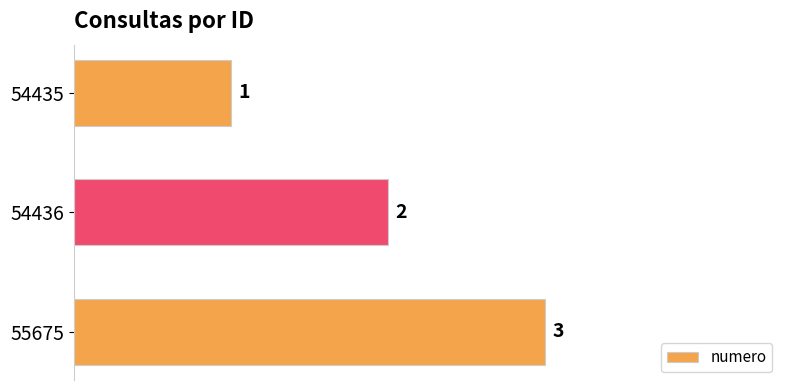

List the labels in order of value, smallest first.

54435, 54436, 55675